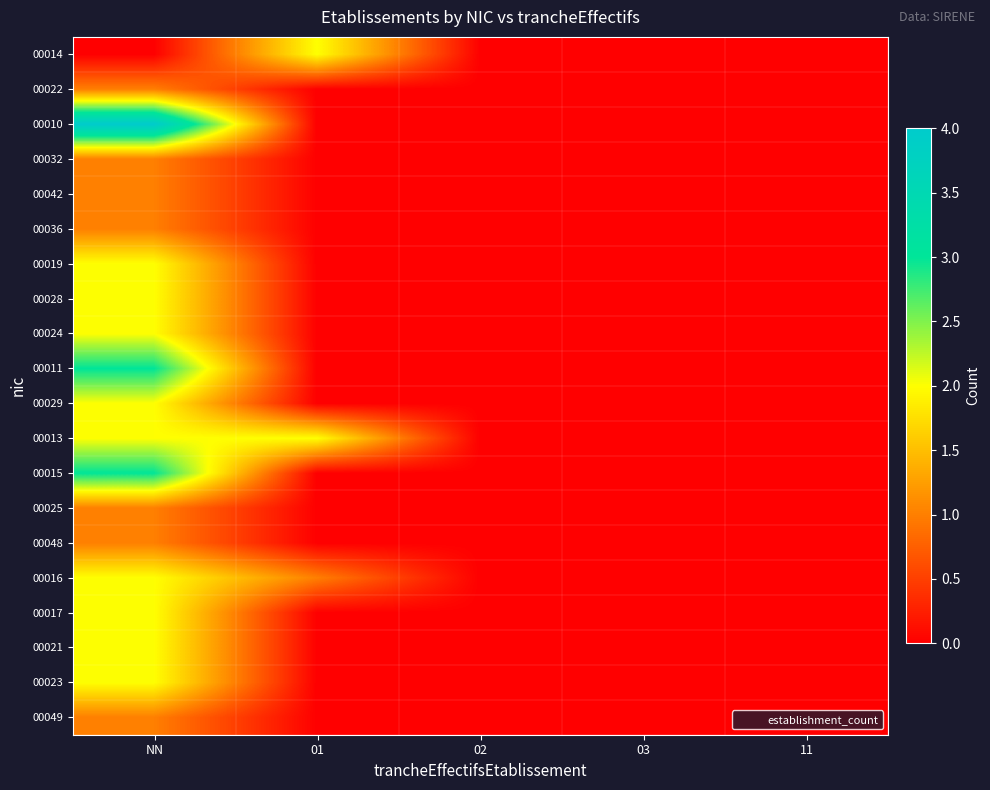

What is the maximum value shown in the chart?

4